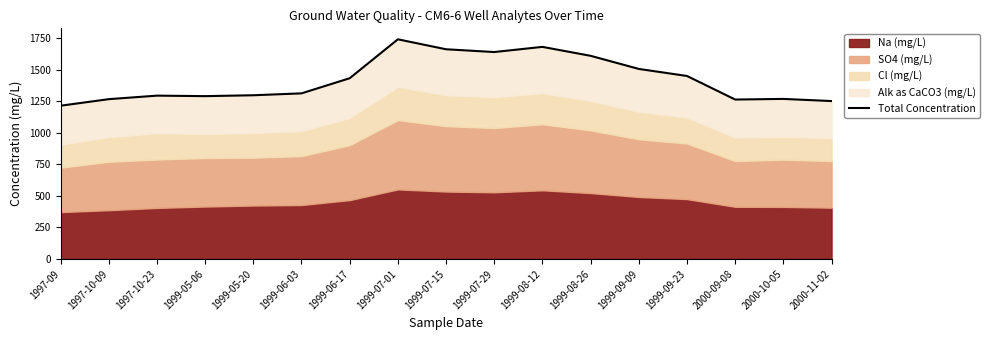

How many interior local peaks (higher than both neighbors) does the data have?

4